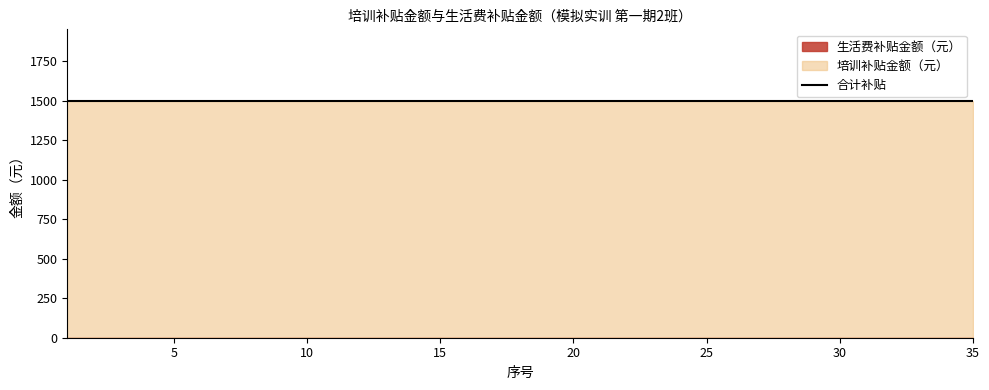

What is the spread (max minus min) of values at 8?

1500